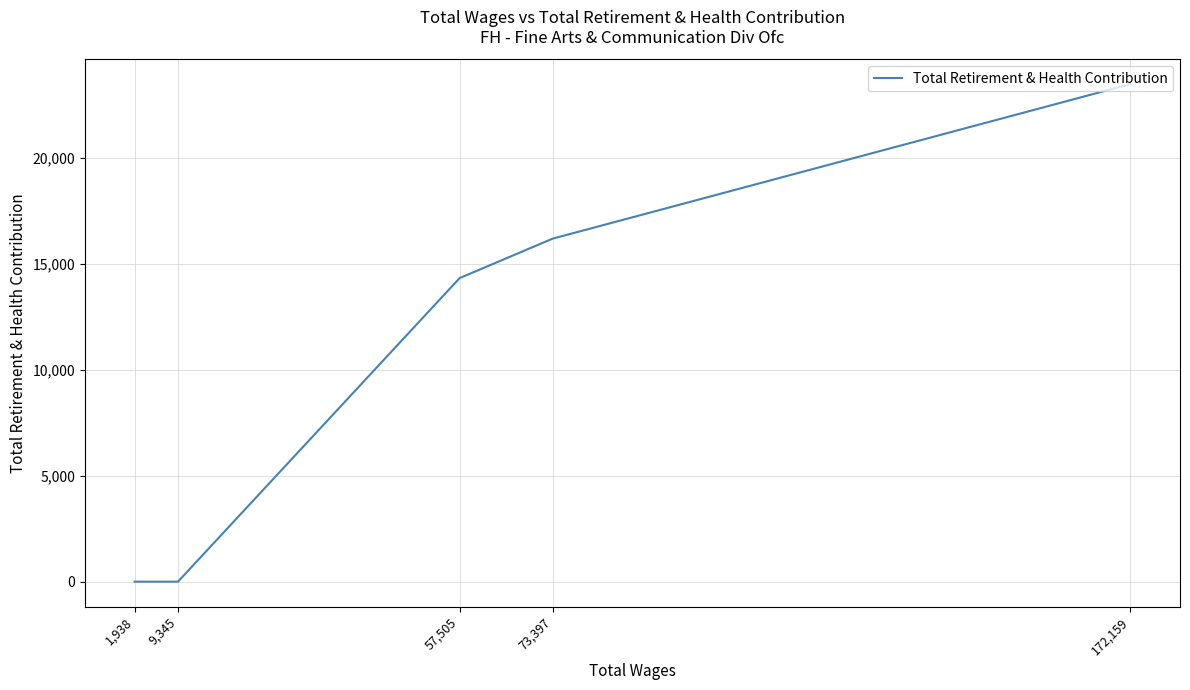

List the labels in order of value, largest first.

172,159, 73,397, 57,505, 9,345, 1,938